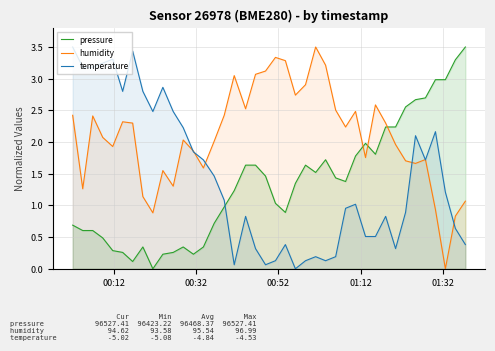

What is the greatest value displayed?

3.5